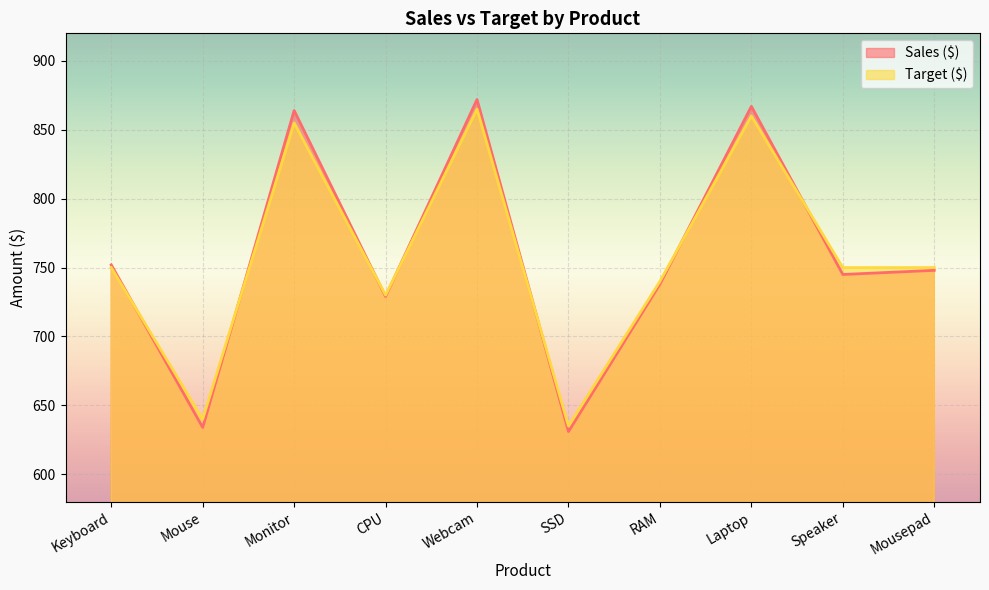

What is the difference between the second highest and second lowest values in the Target ($) series?

220